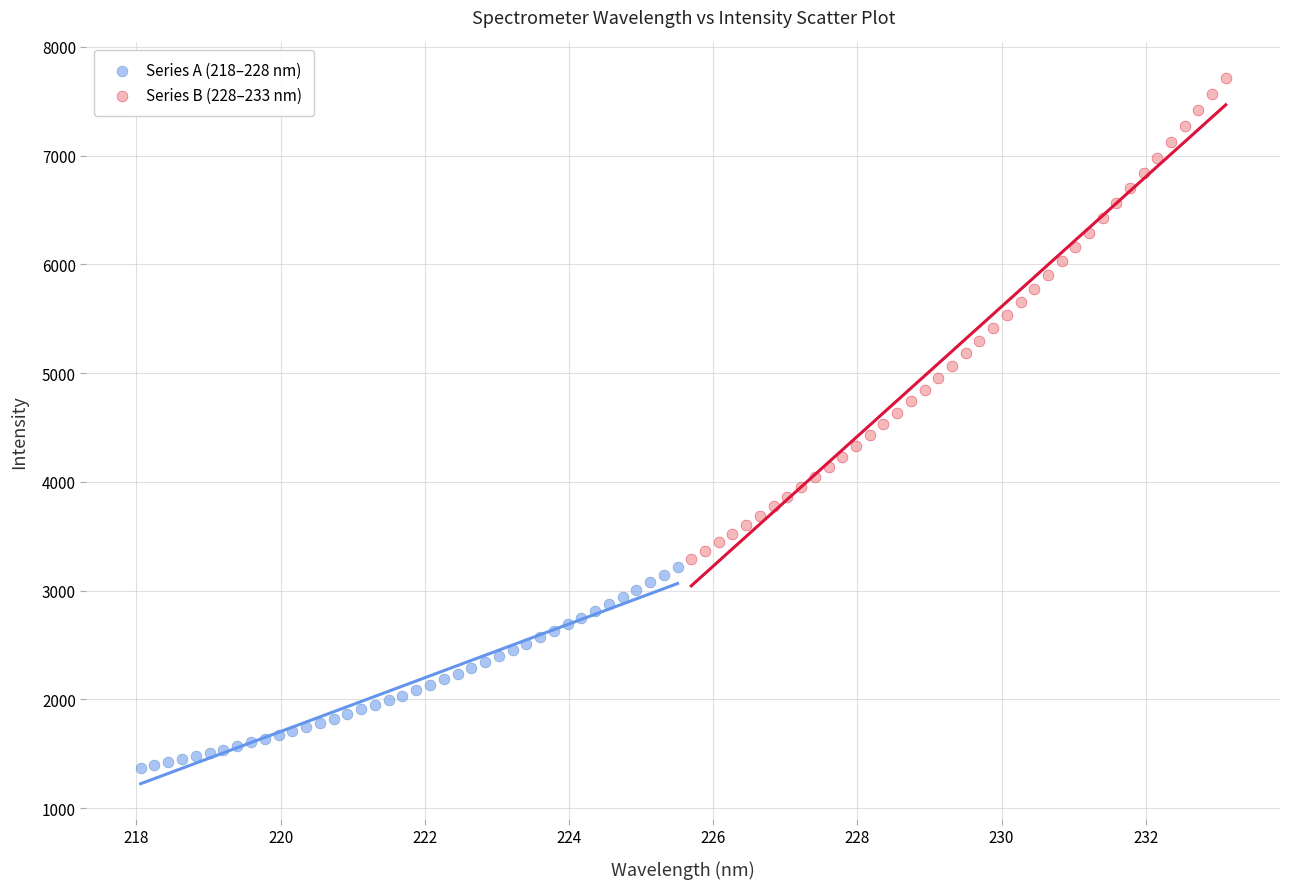

Which series reaches the maximum Y coordinate?

Series B (228–233 nm)